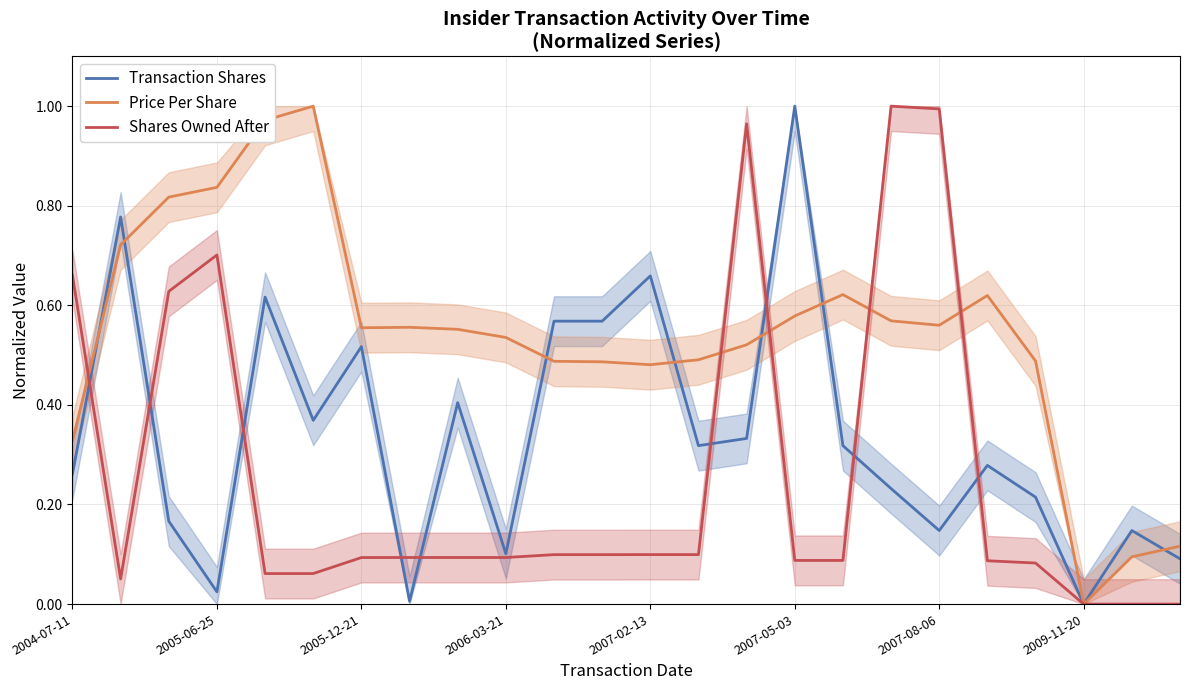

Which series ends up on top after the final intersection of Shares Owned After and Price Per Share?

Price Per Share